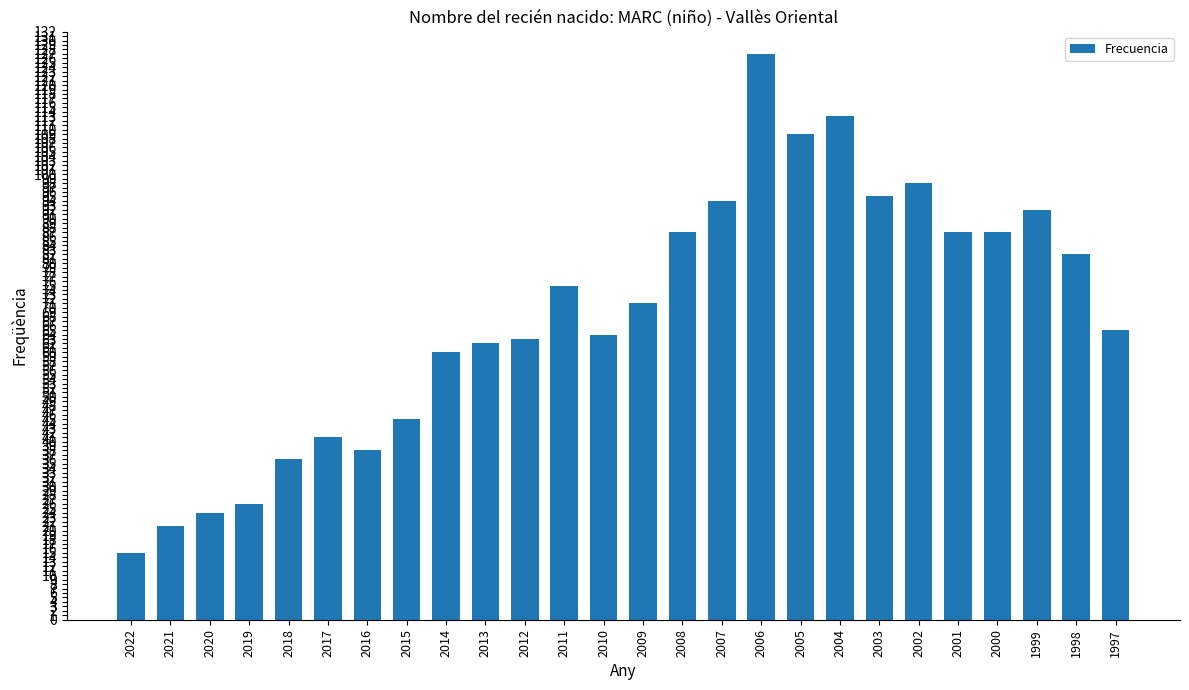

Which category has the lowest value across all series?

2022